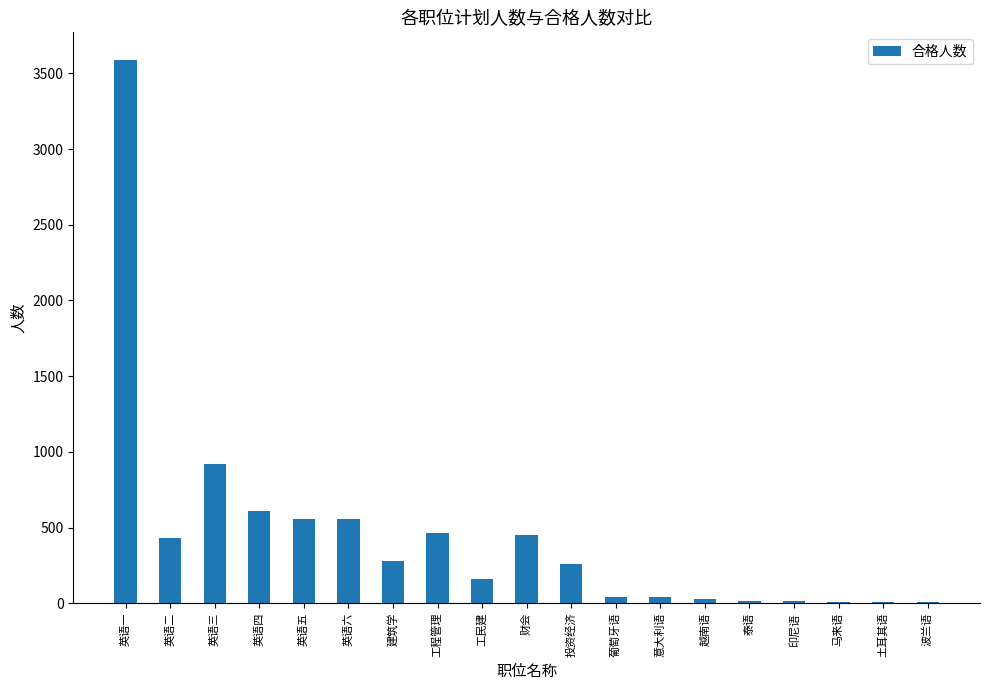

What is the change in value from 英语二 to 土耳其语?

-425